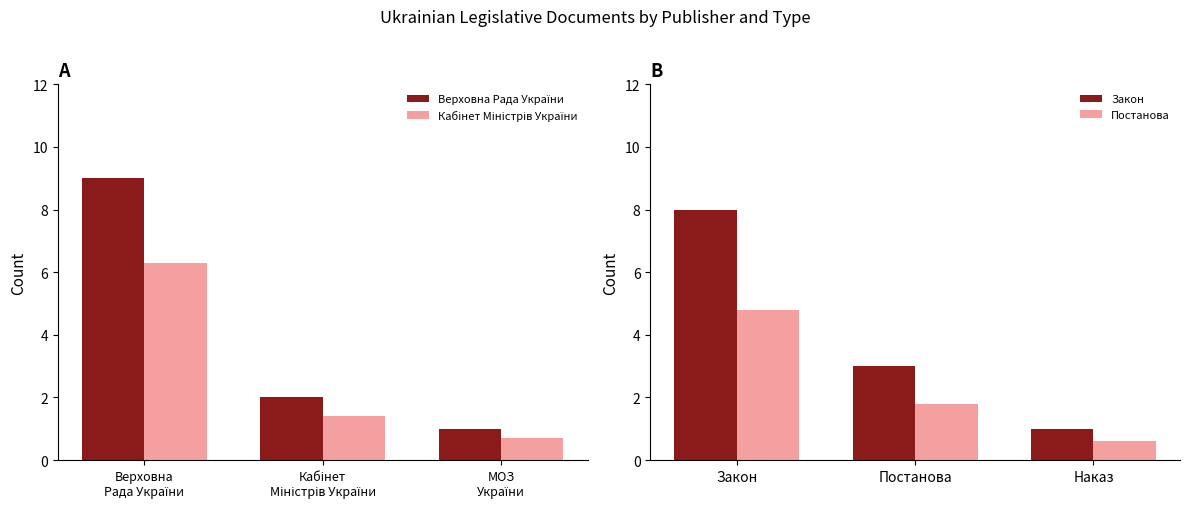

List the labels in order of Закон value, largest first.

Закон, Постанова, Наказ